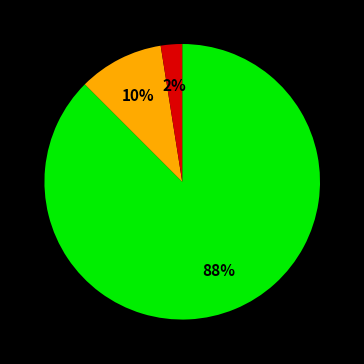

To the nearest percent, what is the average slice percentage?

33%